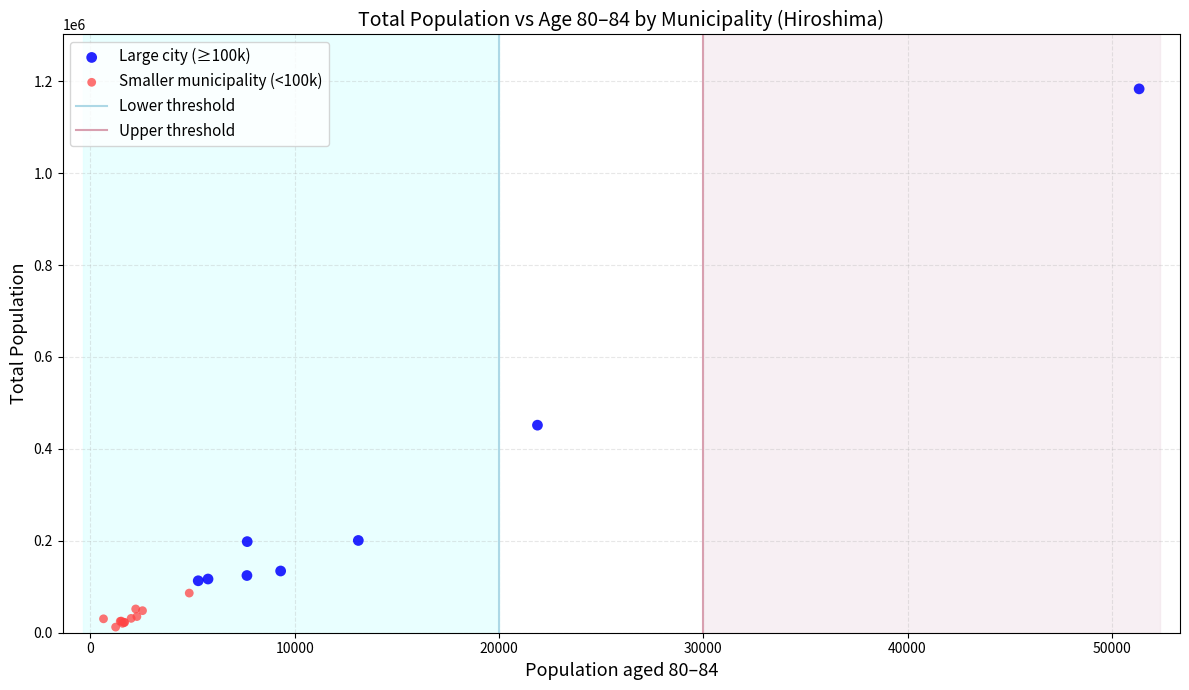

Which series reaches the maximum Y coordinate?

Large city (≥100k)